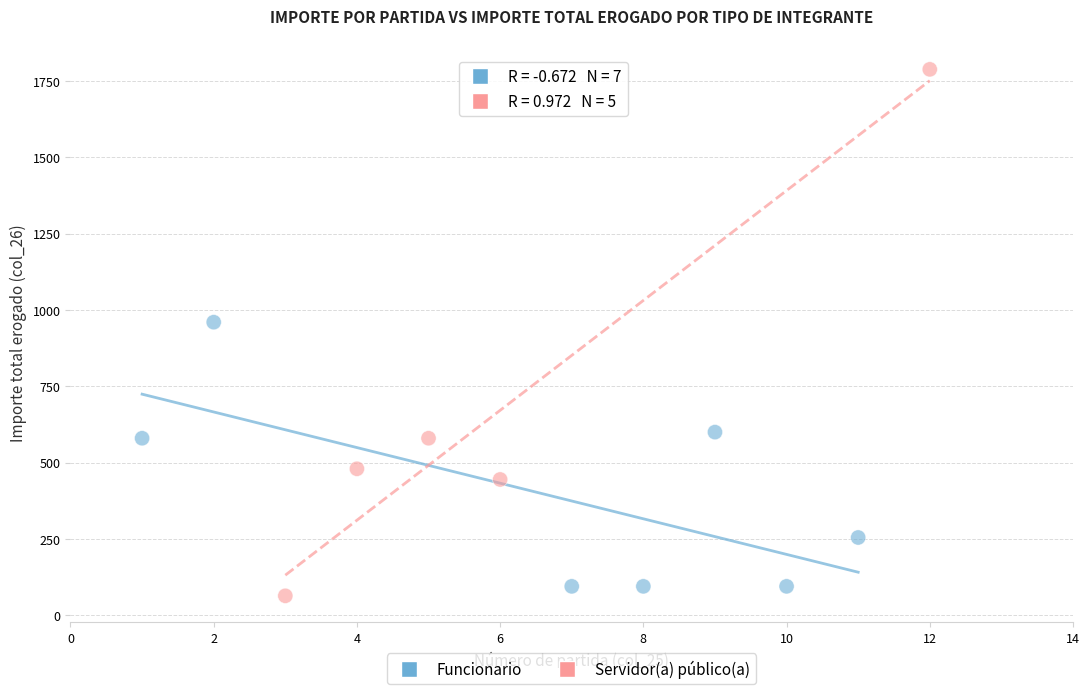

Which series reaches the maximum Y coordinate?

Servidor(a) público(a)